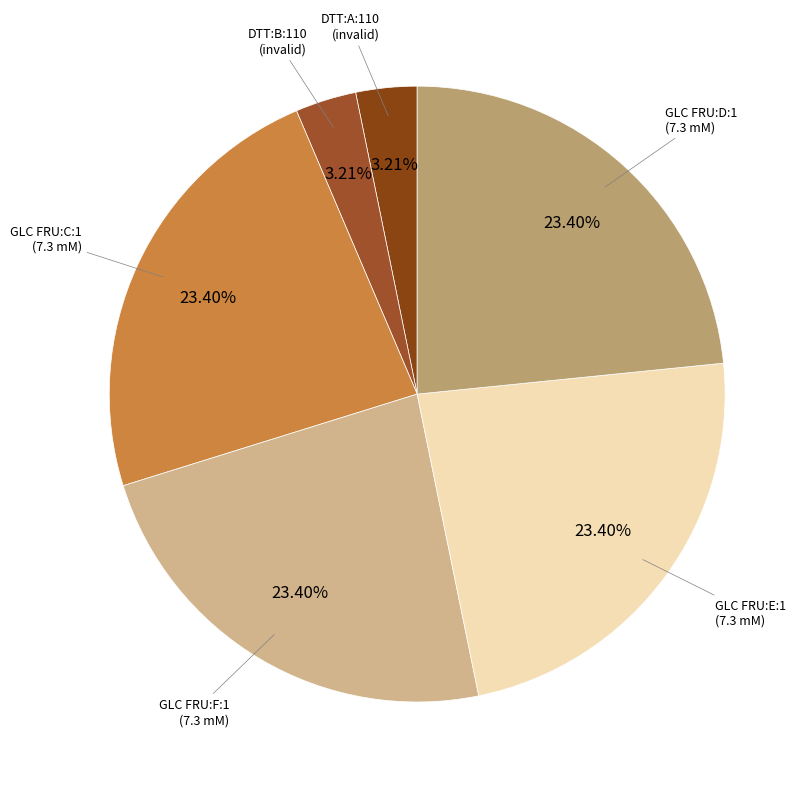

What is the ratio of the value at GLC FRU:F:1 to the value at GLC FRU:E:1?

1.0